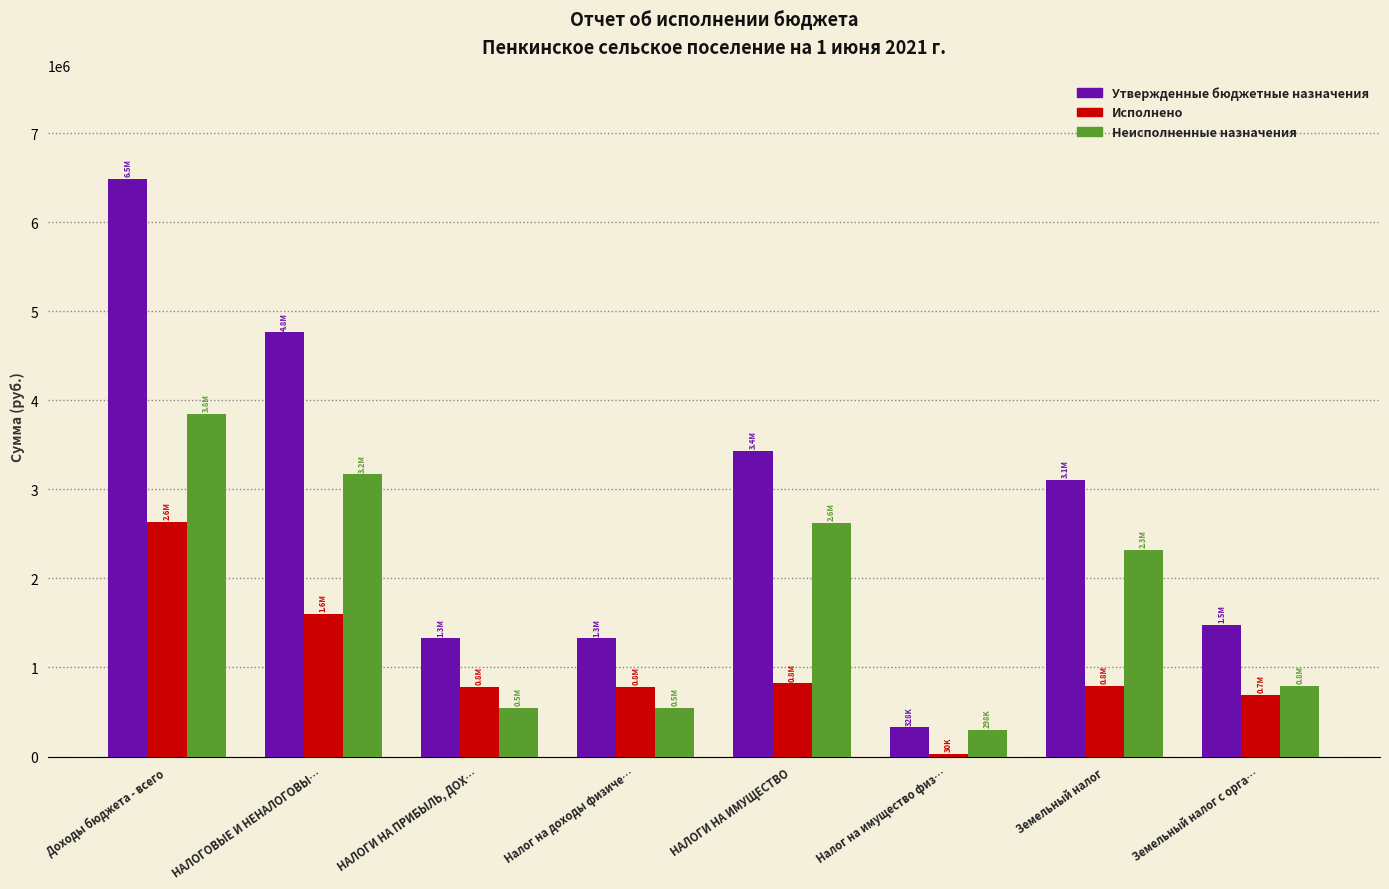

Which label corresponds to the smallest value in the chart?

Налог на имущество физ…